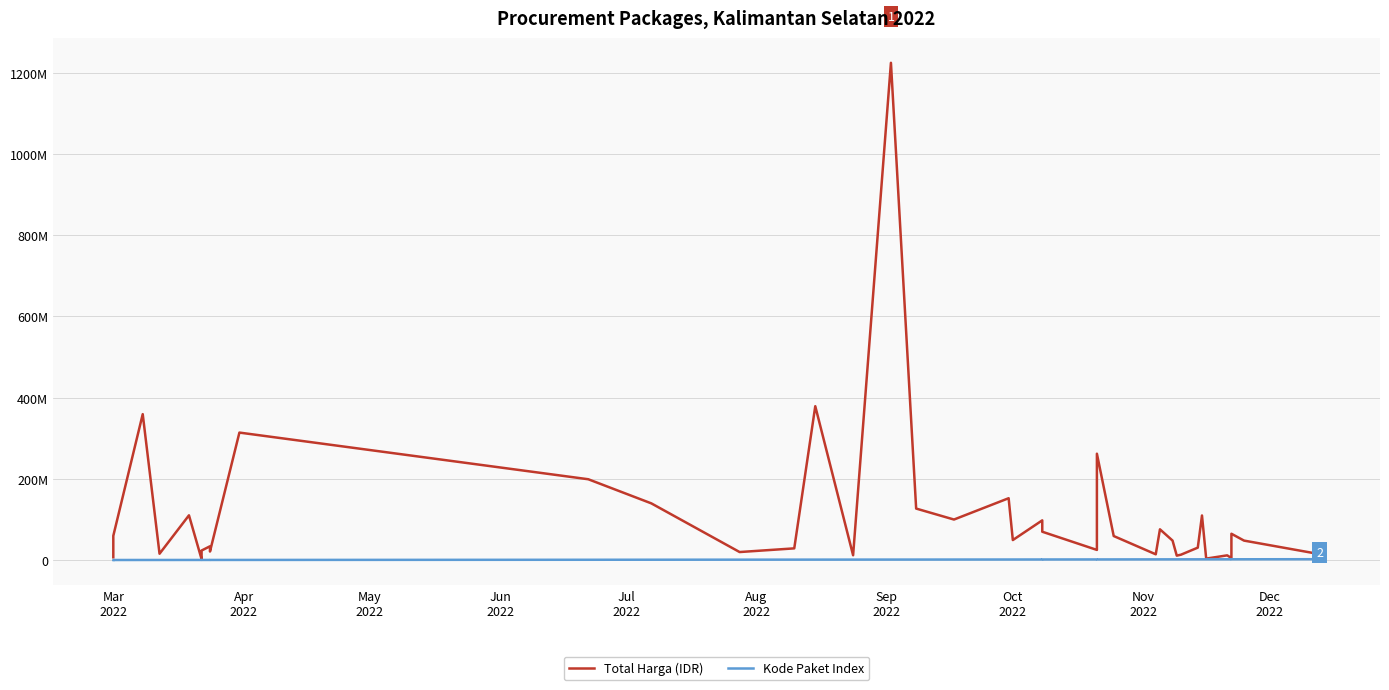

At Jul
2022, list the series in order from largest to smallest.

Total Harga (IDR), Kode Paket Index